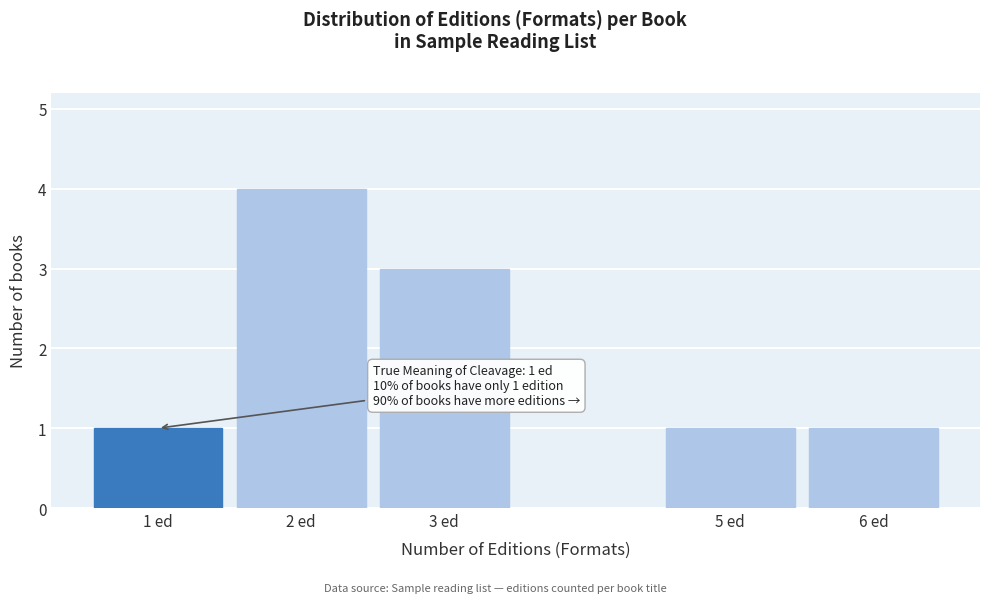

Reading left to right, extract all data points from this chart.

1	4	3	1	1